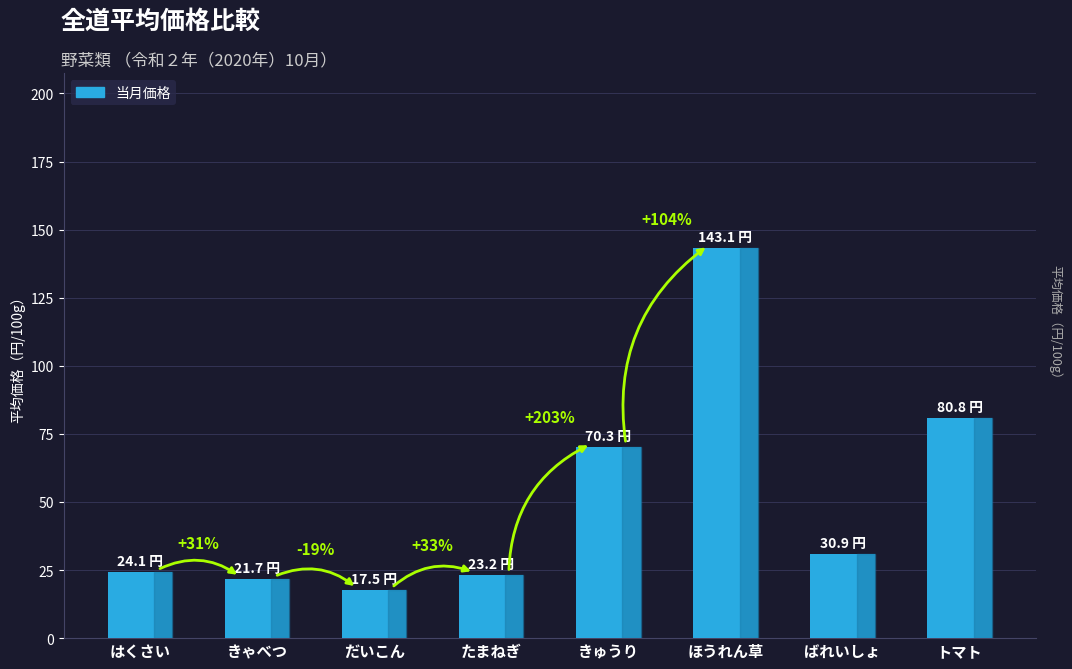

What is the difference between the values at ほうれん草 and だいこん?

125.6